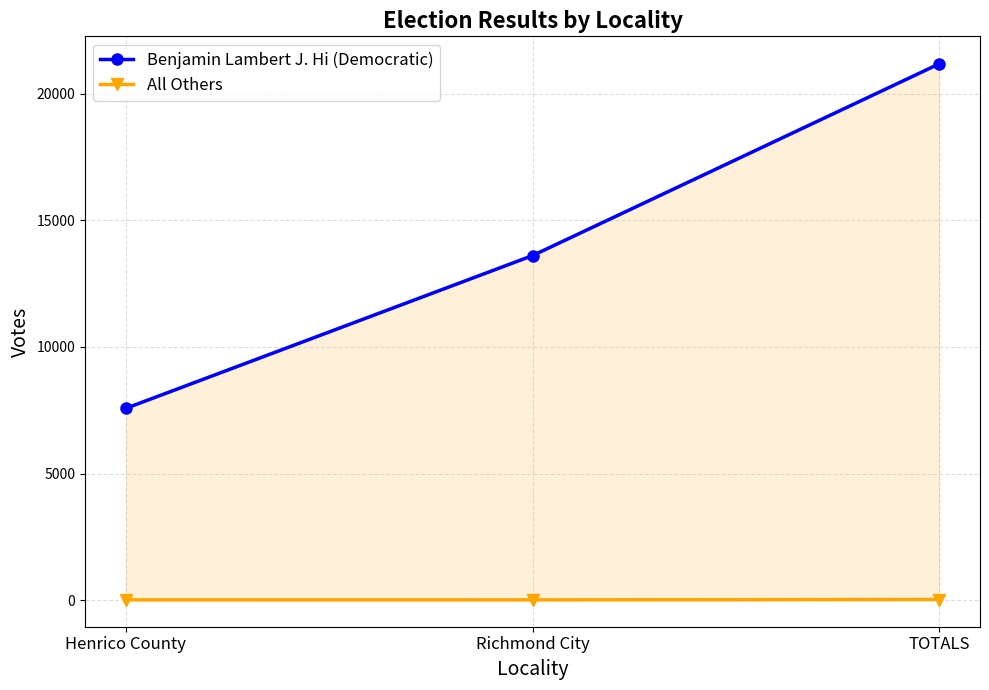

What position from the right is TOTALS?

1